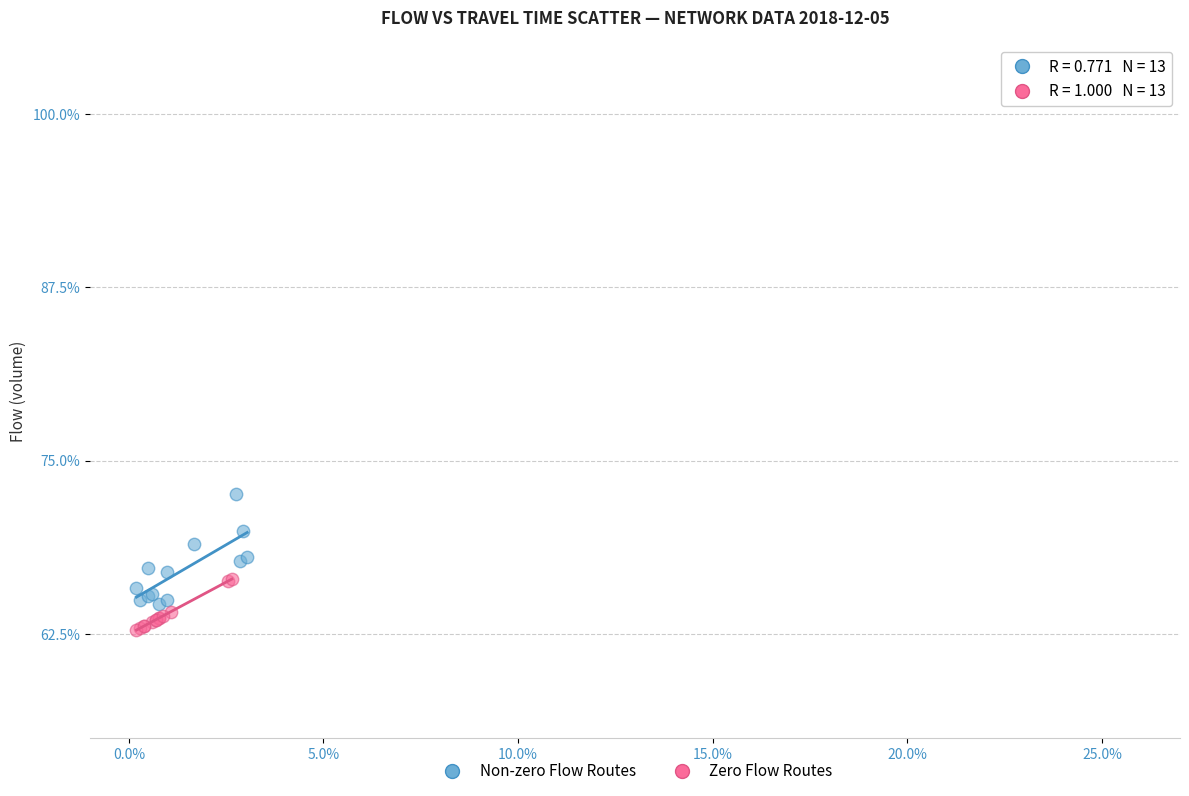

Which series contains the lowest Y value?

Zero Flow Routes